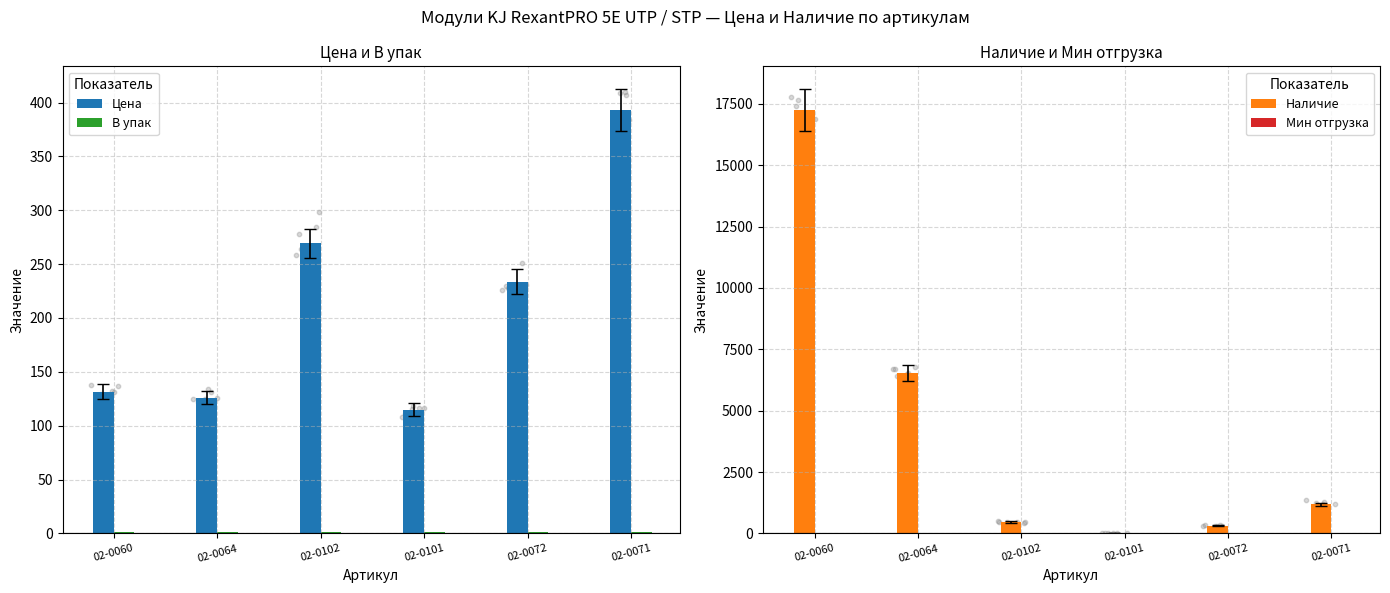

Which series contains the lowest Y value?

Мин отгрузка